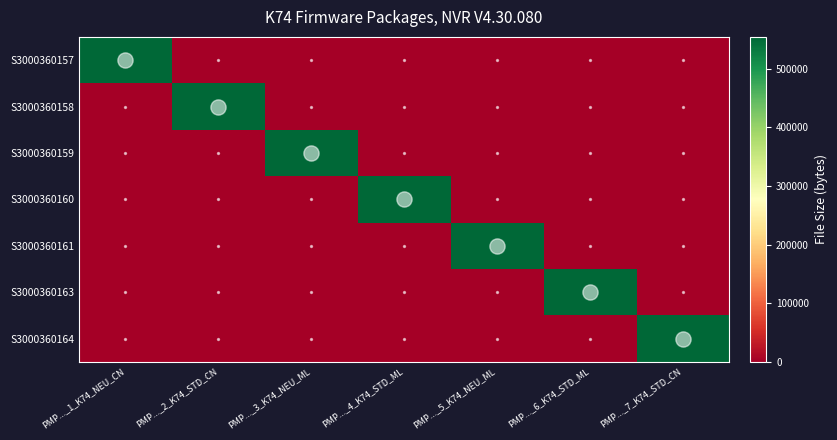

At how many categories does at least one series exceed 249220?

7